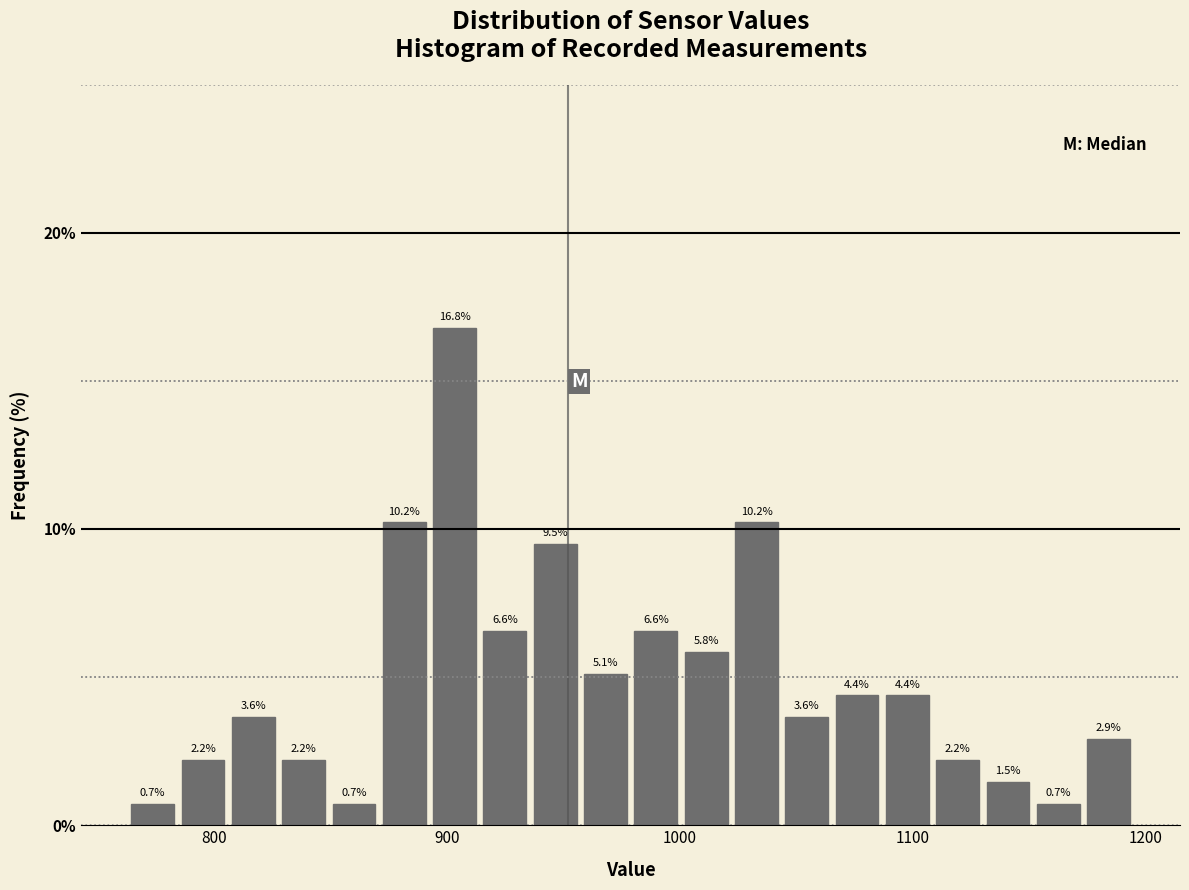

Read against the x-axis, roughly where is the centre of the tallest bar?

900